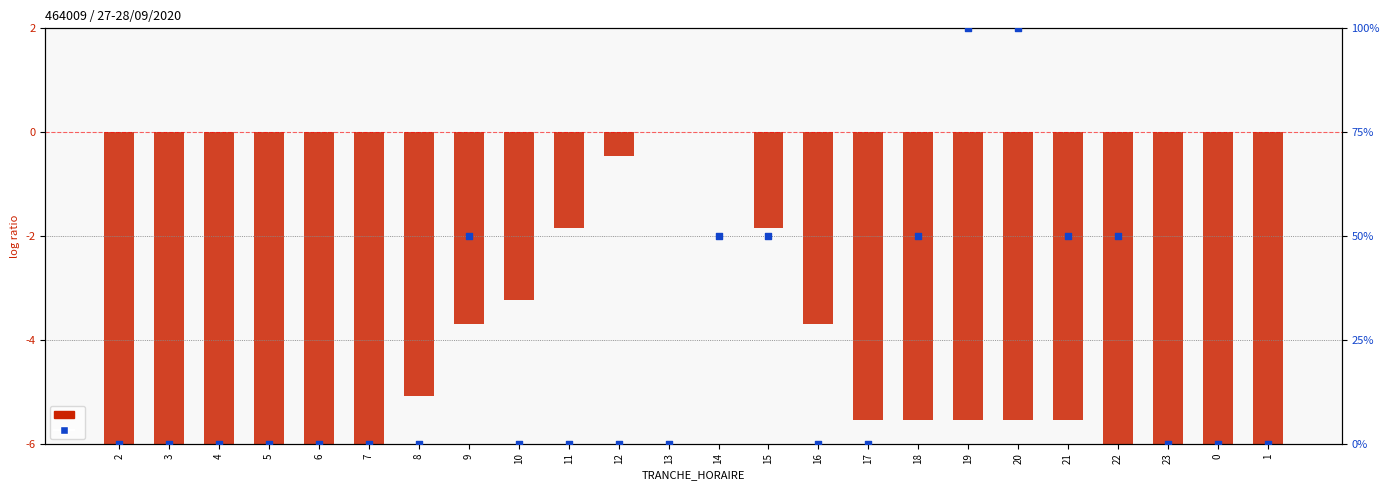

What is the total value across all series at 20?

94.5